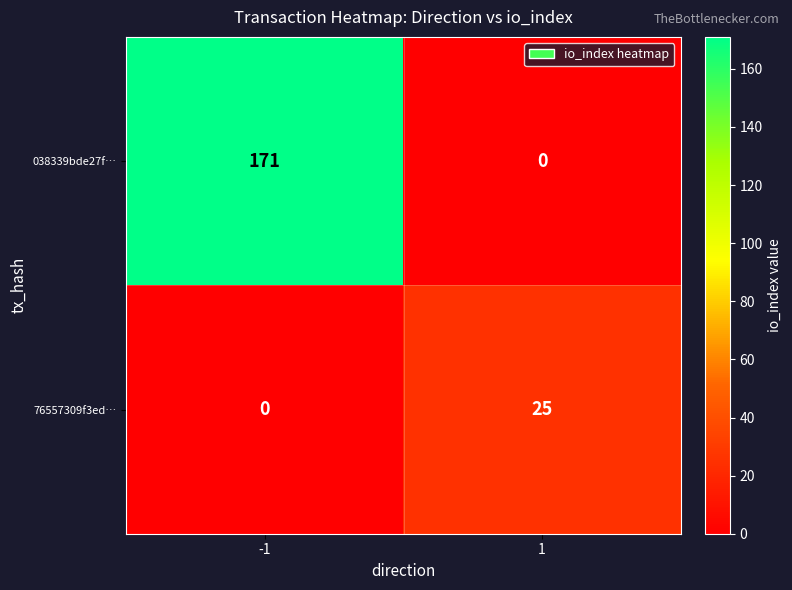

The value of 038339bde27f… at 1 is 0. True or false?

True